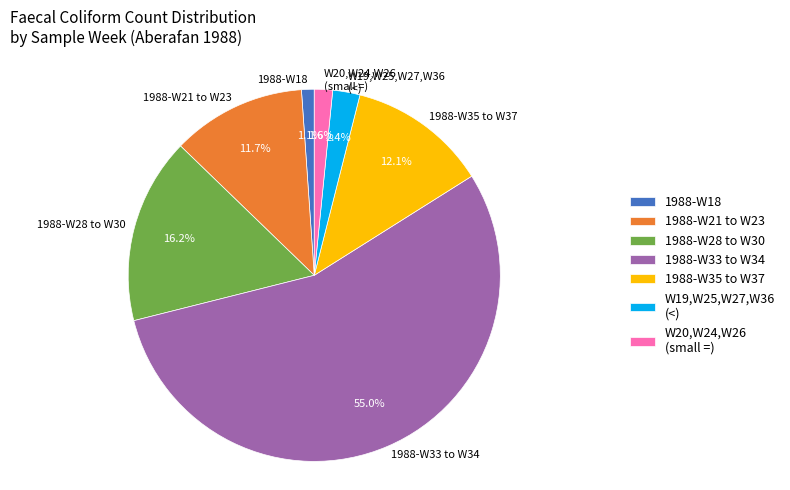

Combined, do 1988-W33 to W34 and 1988-W18 account for over 50%?

Yes